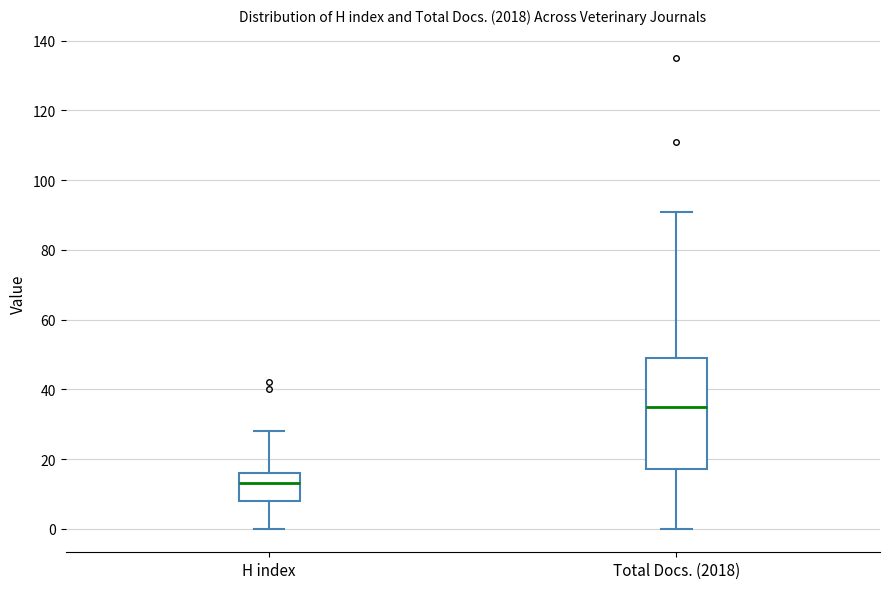

Which box has the highest median line?

Total Docs. (2018)